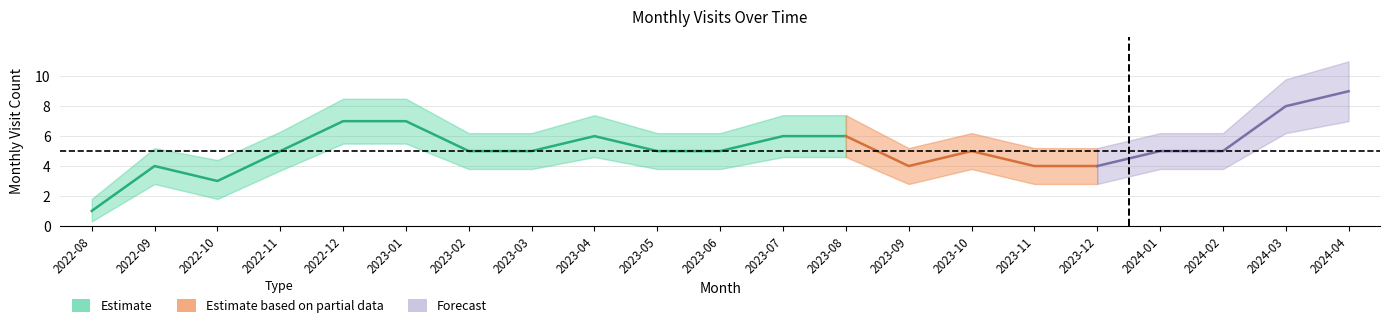

At which category does the chart reach its minimum across all series?

2022-08